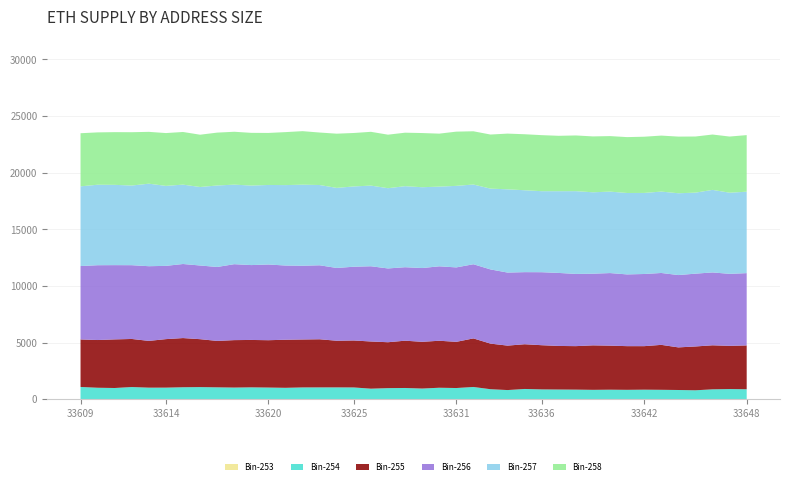

Reading left to right, what are all the values shown in this chart?

Bin-253: 23	25	20	34	22	27	30	19	25	23	28	29	23	31	26	25	32	15	20	30	23	28	24	30	13	11	17	17	14	13	11	11	15	18	15	16	11	9	18	22
Bin-254: 1075	1004	986	1058	1015	1012	1043	1067	1040	1022	1036	1017	1000	1026	1034	1036	1023	932	975	978	936	1001	980	1067	887	813	904	866	858	850	833	846	830	841	832	814	793	880	896	874
Bin-255: 4193	4211	4290	4242	4126	4281	4340	4229	4096	4187	4183	4178	4243	4231	4247	4116	4145	4164	4051	4174	4123	4148	4076	4286	4024	3923	3948	3900	3845	3838	3926	3887	3855	3840	3967	3760	3868	3886	3812	3868
Bin-256: 6479	6603	6554	6511	6592	6466	6537	6503	6527	6702	6608	6682	6550	6509	6530	6423	6510	6640	6512	6485	6511	6569	6570	6546	6548	6447	6362	6443	6444	6374	6324	6406	6332	6369	6344	6384	6426	6431	6355	6381
Bin-257: 7034	7102	7085	7031	7283	7058	7005	6927	7192	7020	7018	7019	7098	7153	7083	7066	7086	7118	7082	7151	7133	7032	7196	7036	7130	7346	7228	7150	7214	7304	7185	7188	7185	7154	7183	7220	7150	7285	7162	7185
Bin-258: 4688	4621	4652	4706	4575	4662	4647	4616	4666	4667	4652	4592	4676	4724	4633	4786	4717	4747	4724	4721	4782	4677	4786	4699	4774	4918	4943	4946	4889	4916	4932	4901	4932	4962	4942	5000	4954	4886	4956	4995